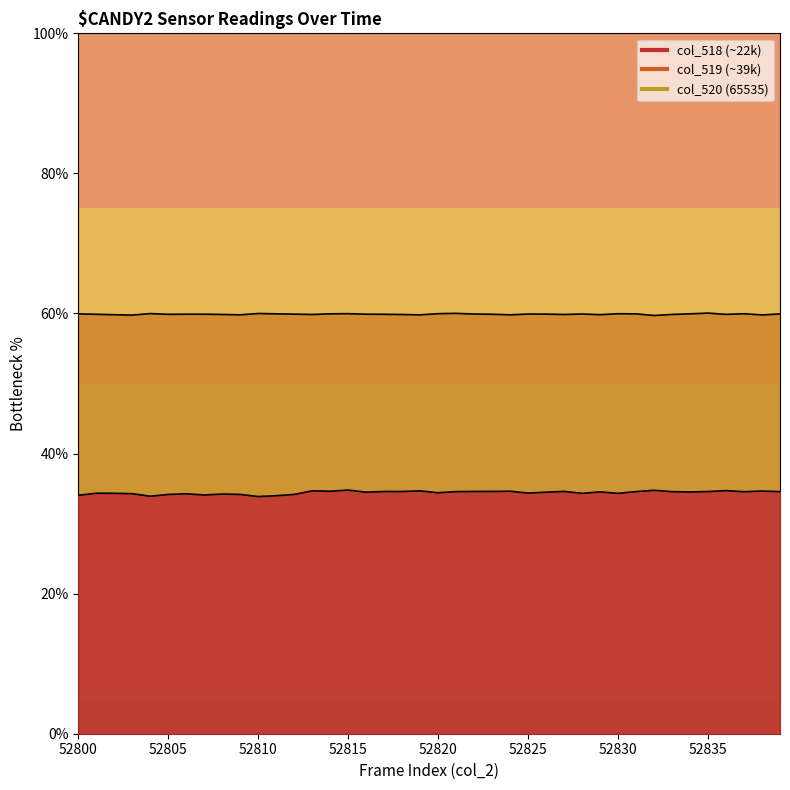

How many categories are shown in the chart?

40